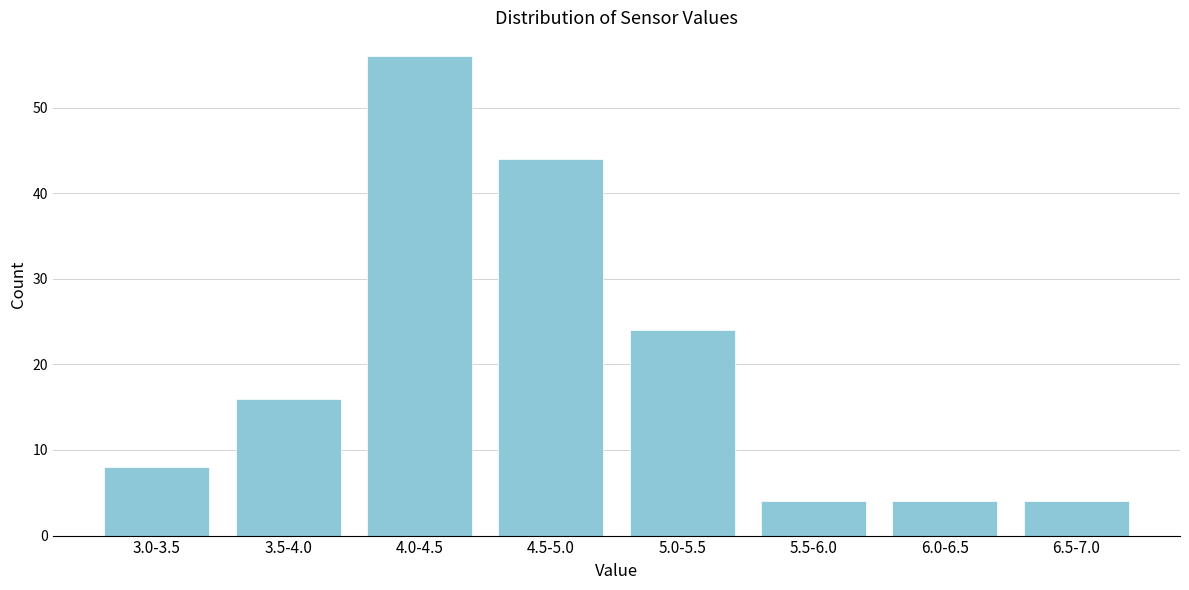

Reading right to left, what are all the values shown in this chart?

4	4	4	24	44	56	16	8